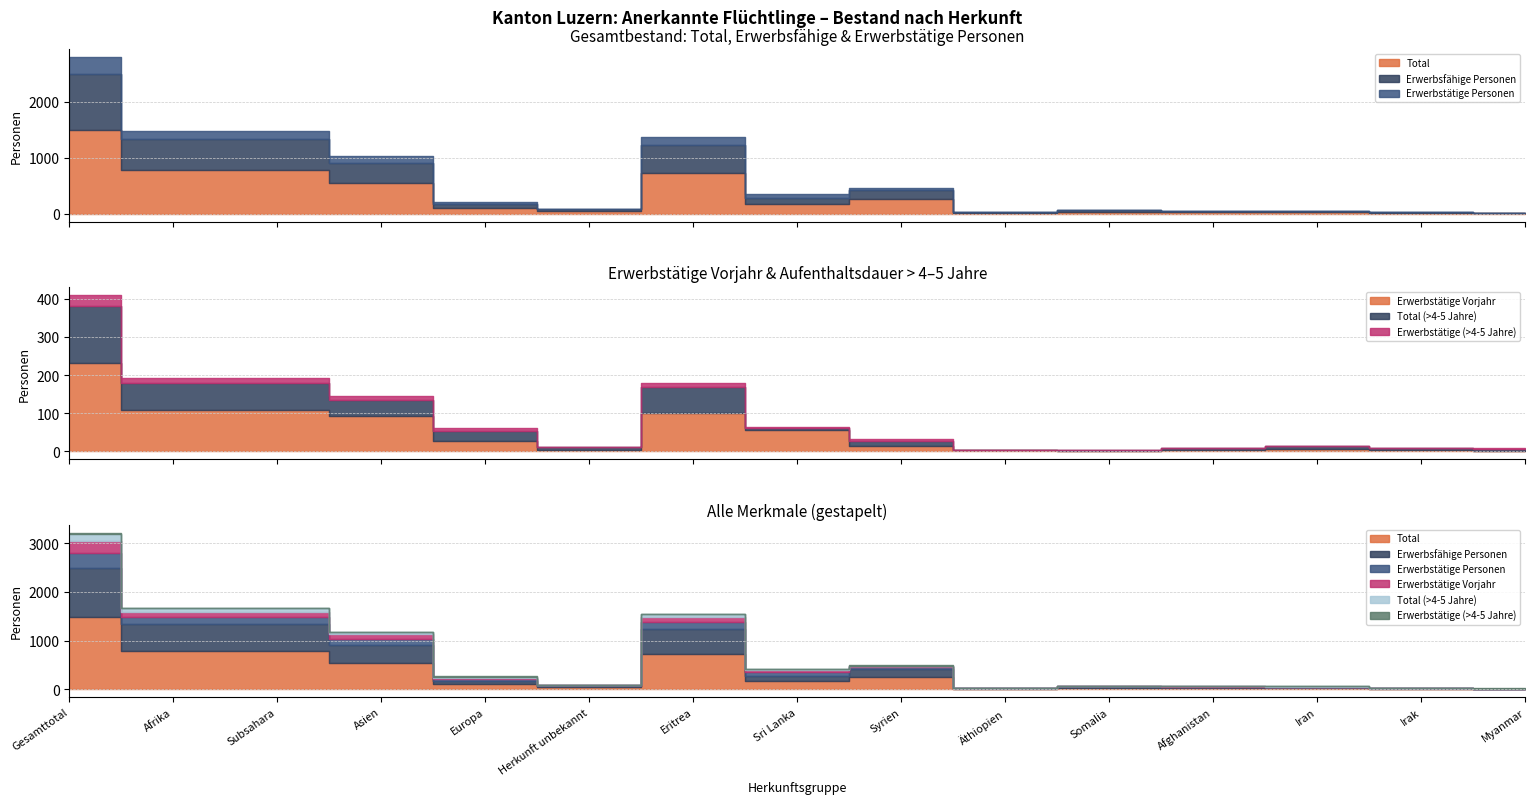

What is the label of the 5th point from the right?

Somalia